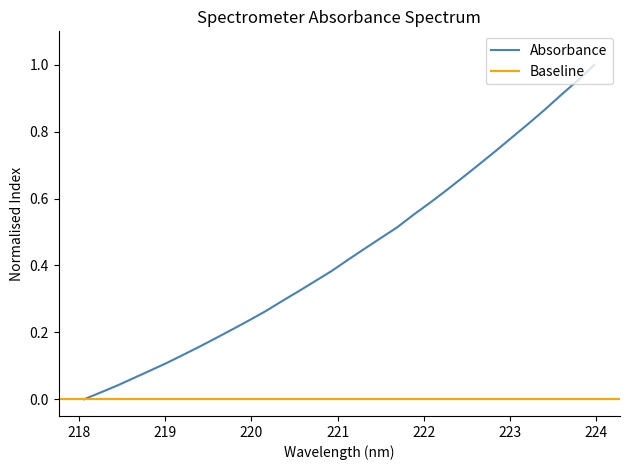

Which label corresponds to the smallest value in the chart?

218.0596